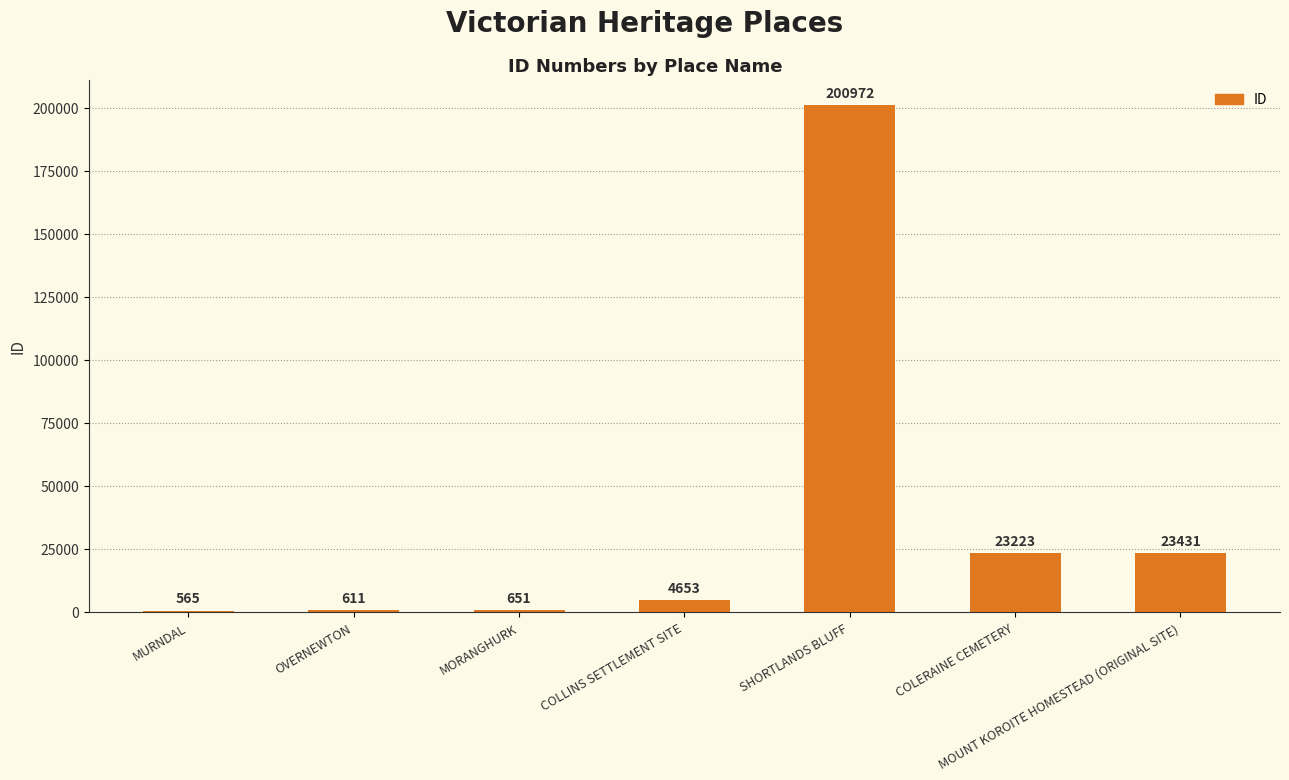

What value does the data have at OVERNEWTON, to the nearest 10?

610